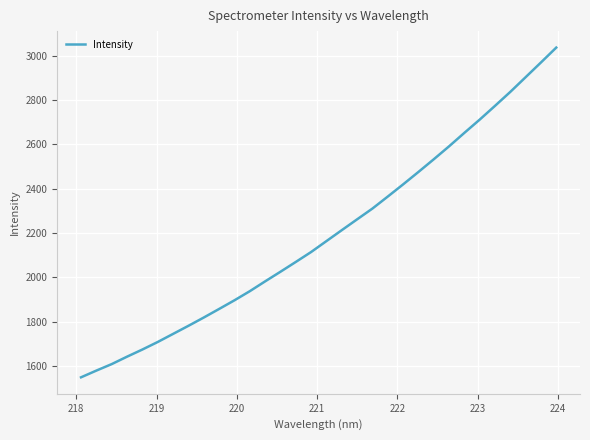

What is the minimum value shown in the chart?

1550.0